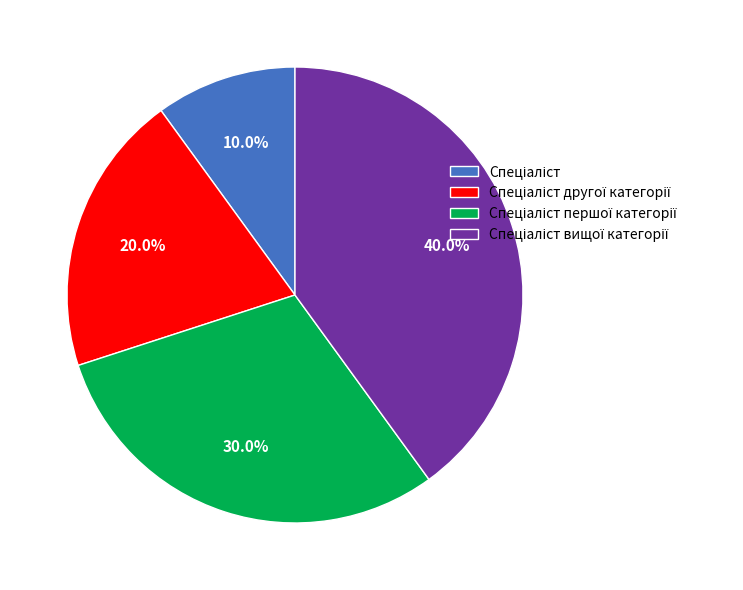

How many slices are in this pie chart?

4